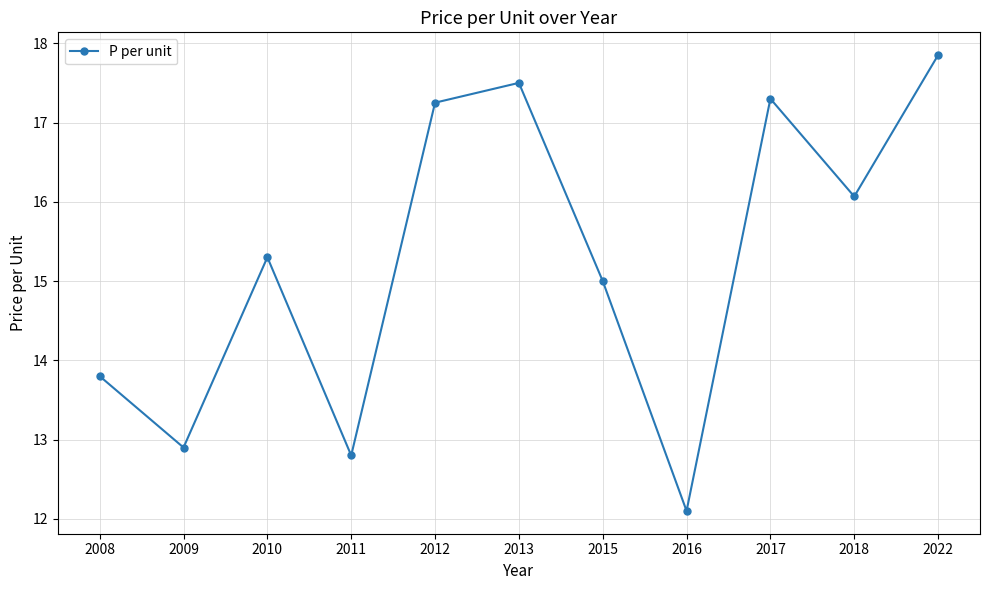

What is the difference between the second highest and second lowest values?

4.7